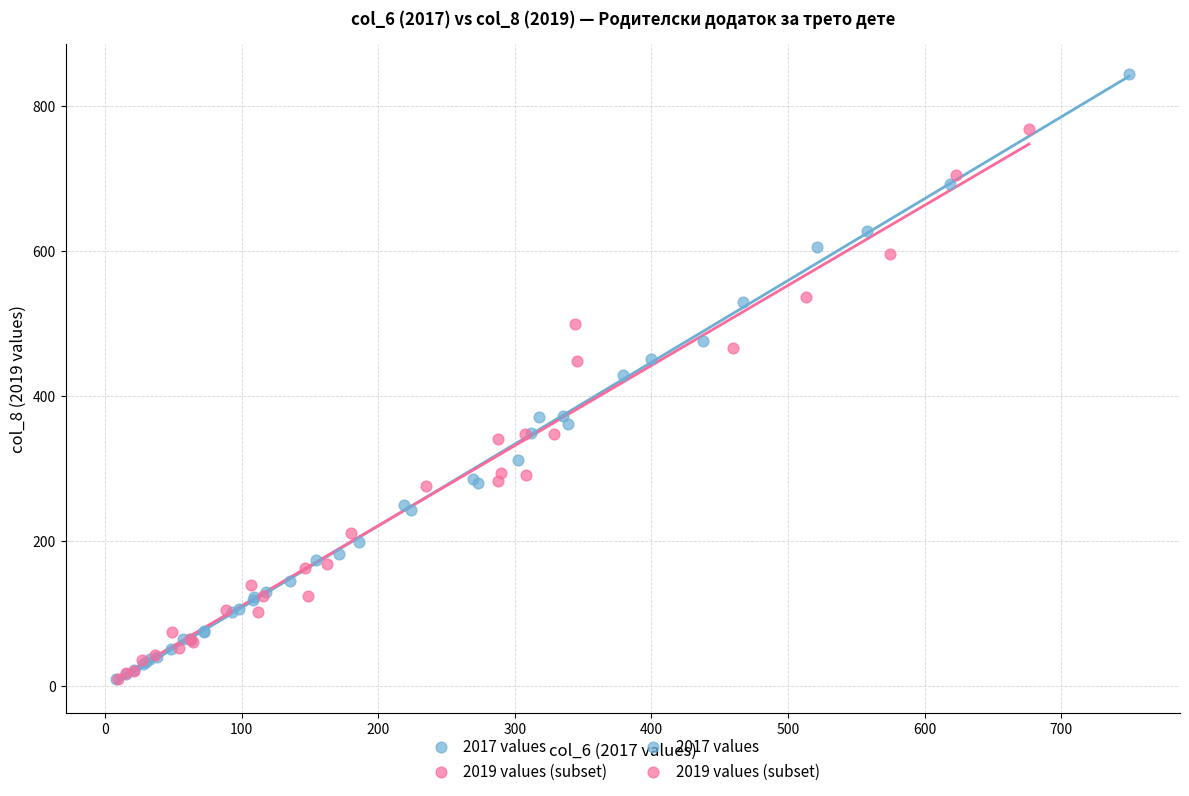

Which series has the largest Y range (max minus min)?

2017 values